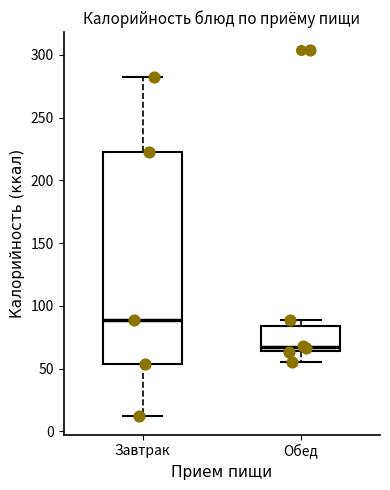

Reading left to right, transcribe this box plot: for each box, give where its median line is, the range the box spans, and where its two whiskers end, as read against the y-axis. The values are not printed on the chart, so give them approximately, as read against the axis.

Завтрак: median 90, box 55 to 220, whiskers 10 to 285
Обед: median 65 (just above the box's lower edge), box 65 to 85, whiskers 55 to 90